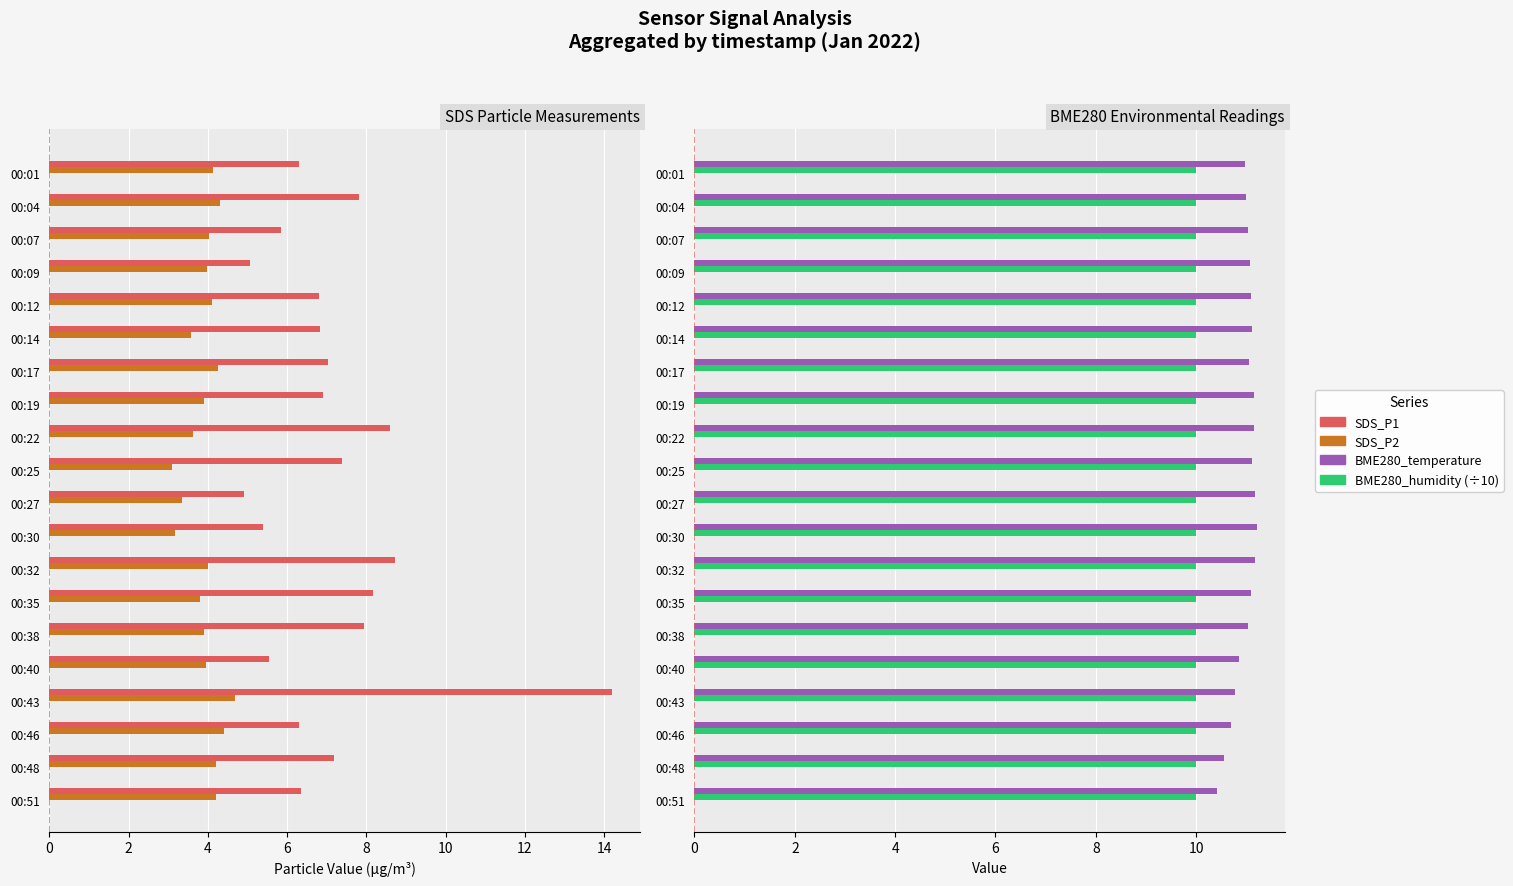

How many categories are shown in the chart?

20